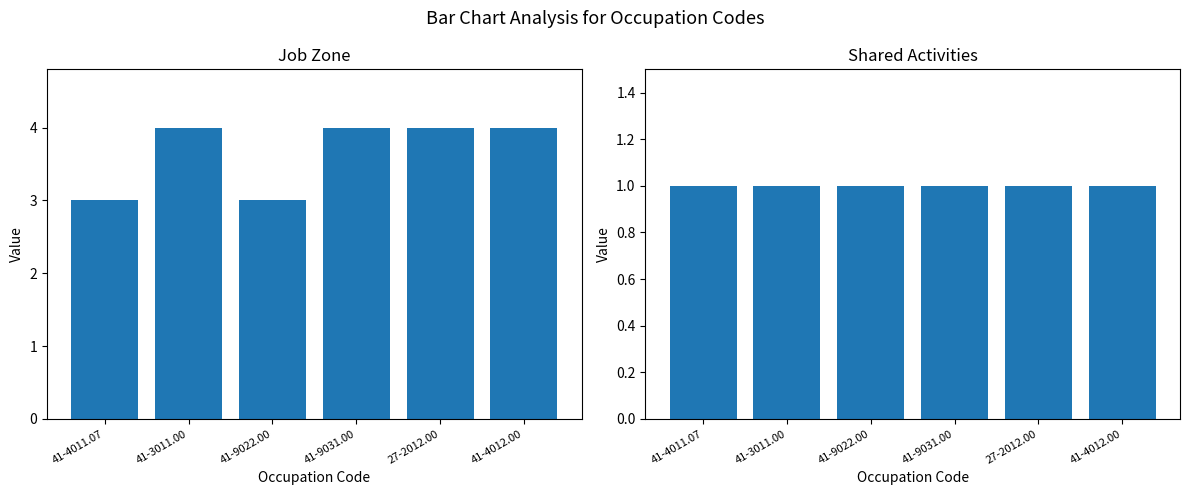

Is it true that Job Zone equals 3 at 41-3011.00?

False